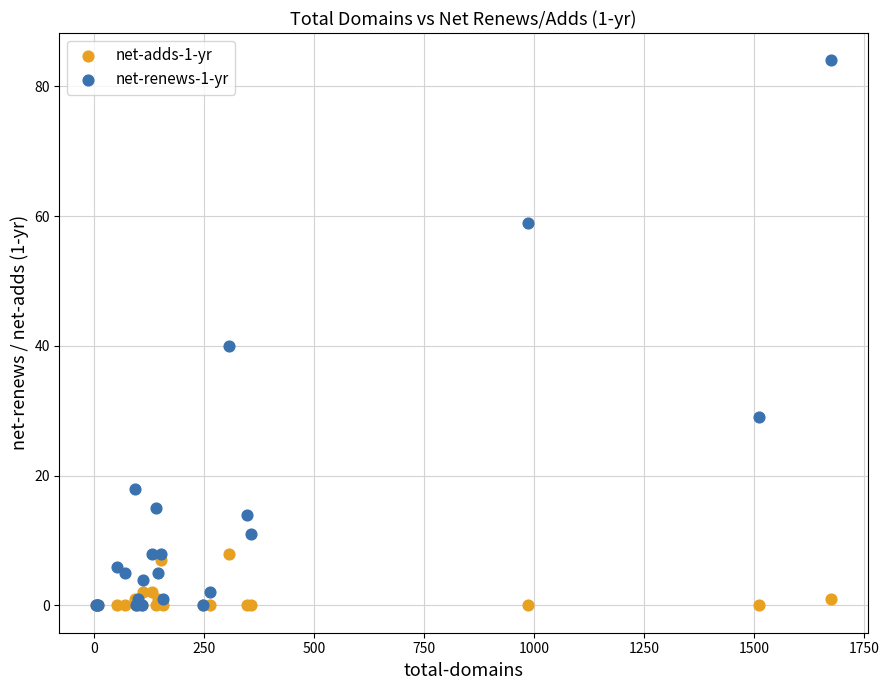

Across all series, what Y value is closest to 42?

40